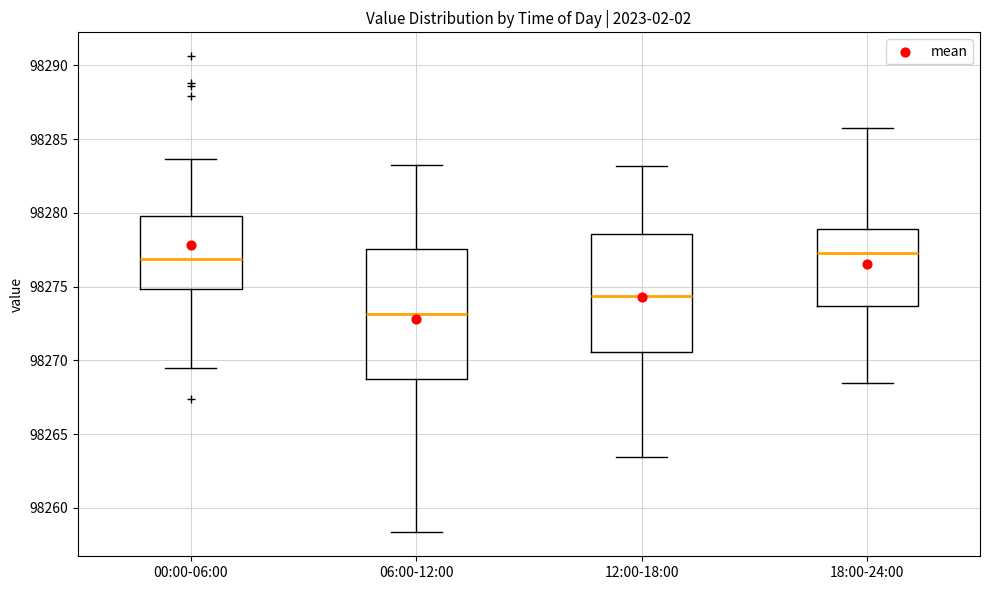

Which box's median line is the lowest?

06:00-12:00